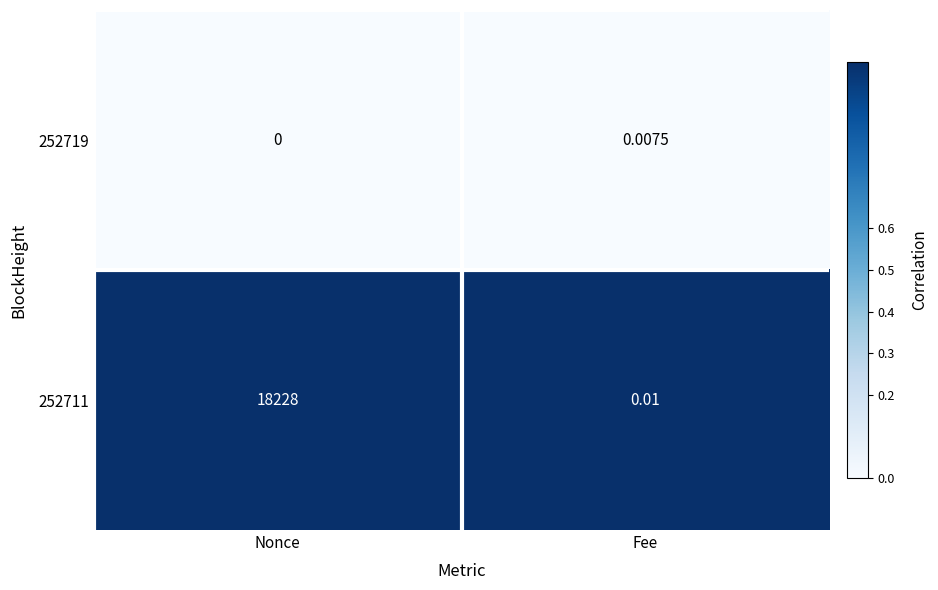

At which label does 252719 reach its minimum?

Nonce